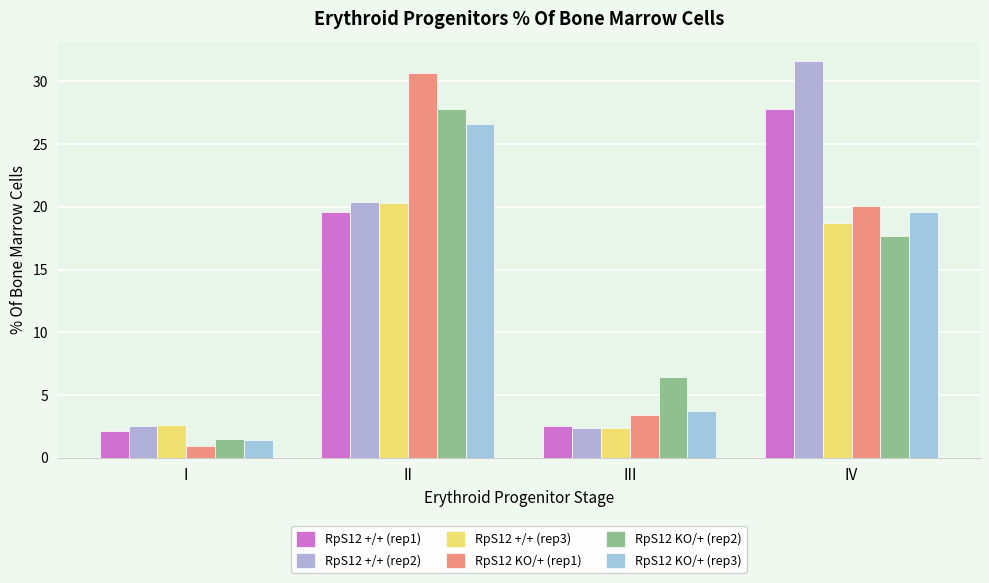

What is the difference between the second highest and minimum values in the RpS12 +/+ (rep1) series?

17.5